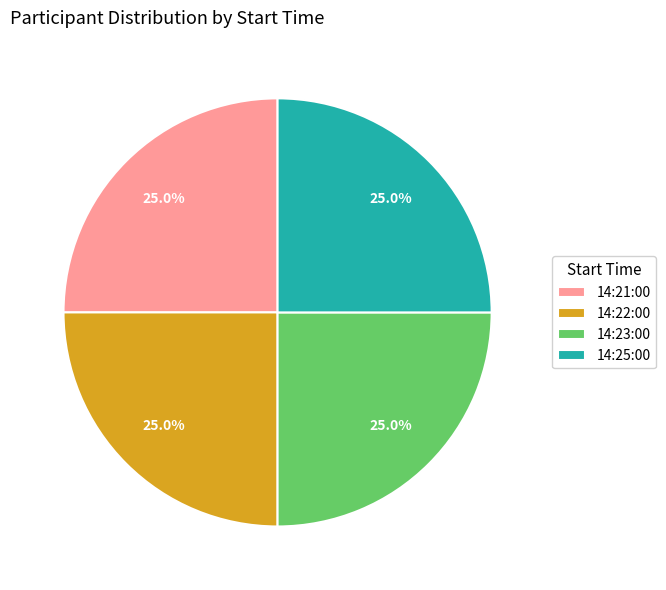

Approximately how many times larger is the value at 14:22:00 compared to 14:21:00?

1.0